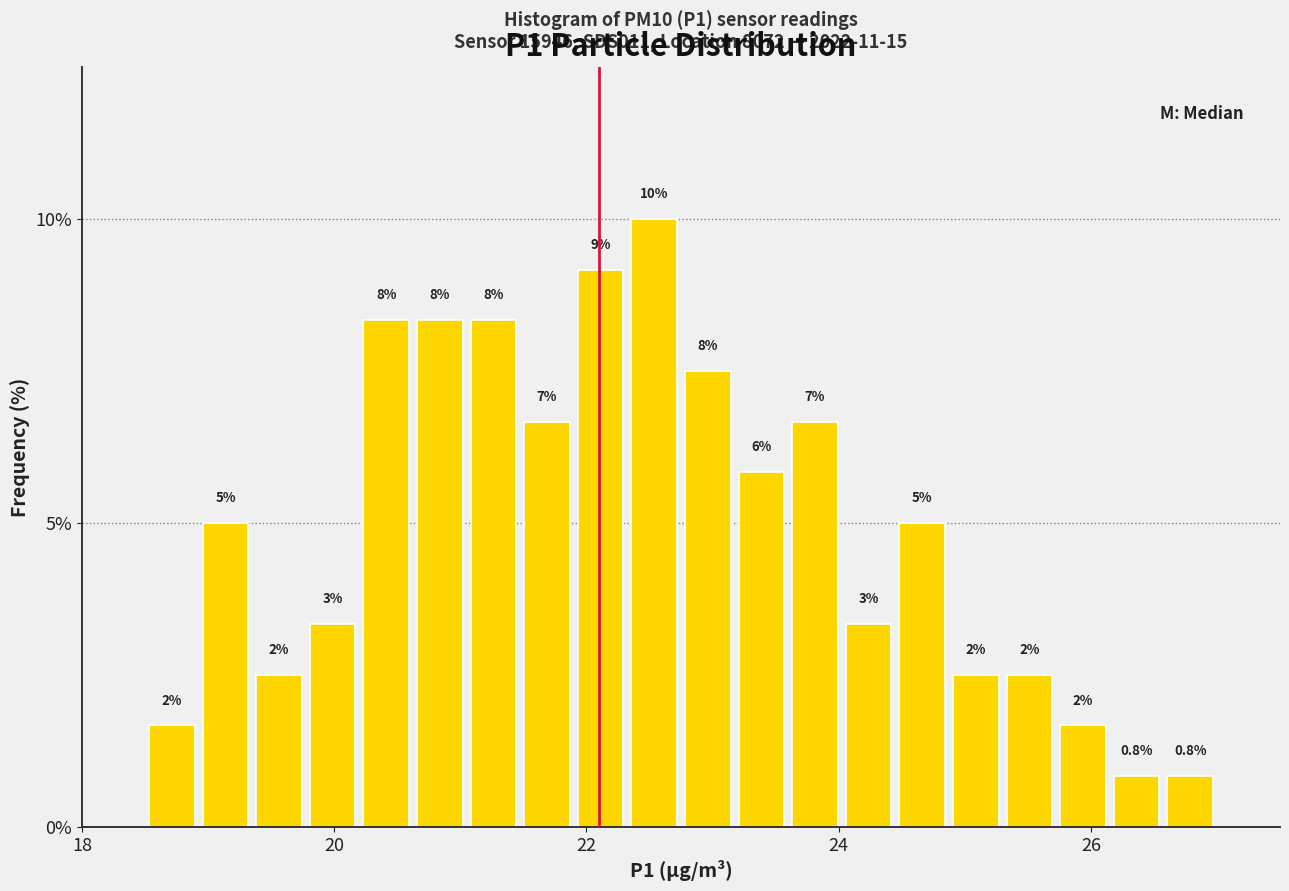

Read against the x-axis, roughly where is the centre of the tallest bar?

22.6